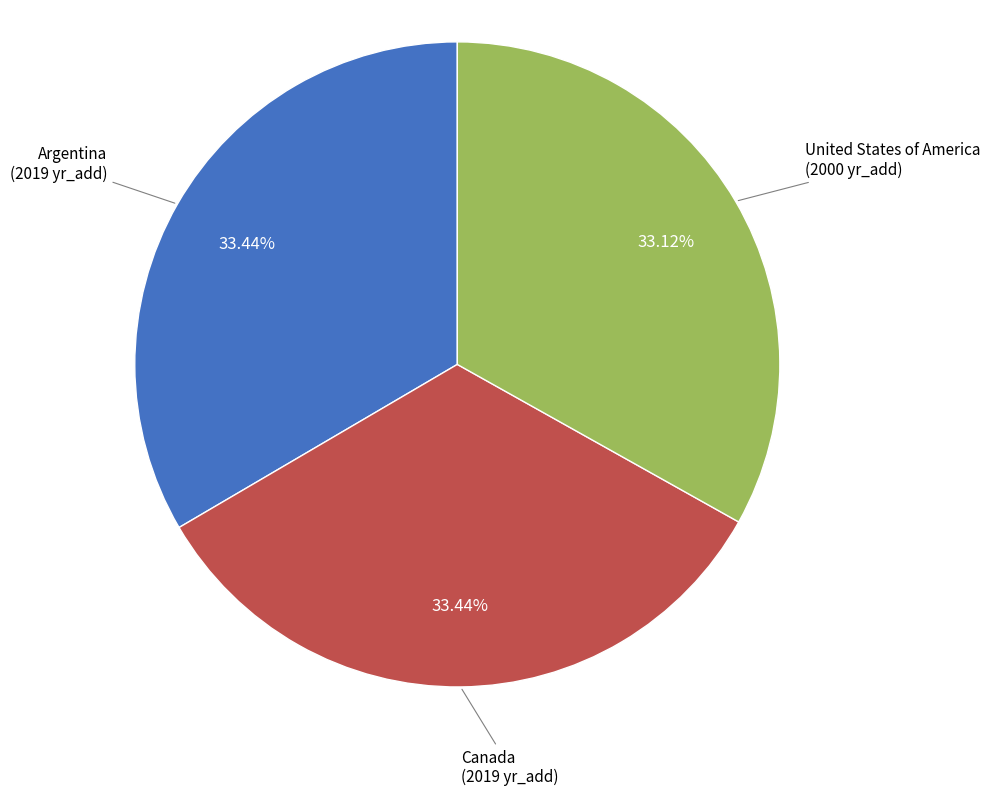

To the nearest percent, what portion does Argentina represent?

33%